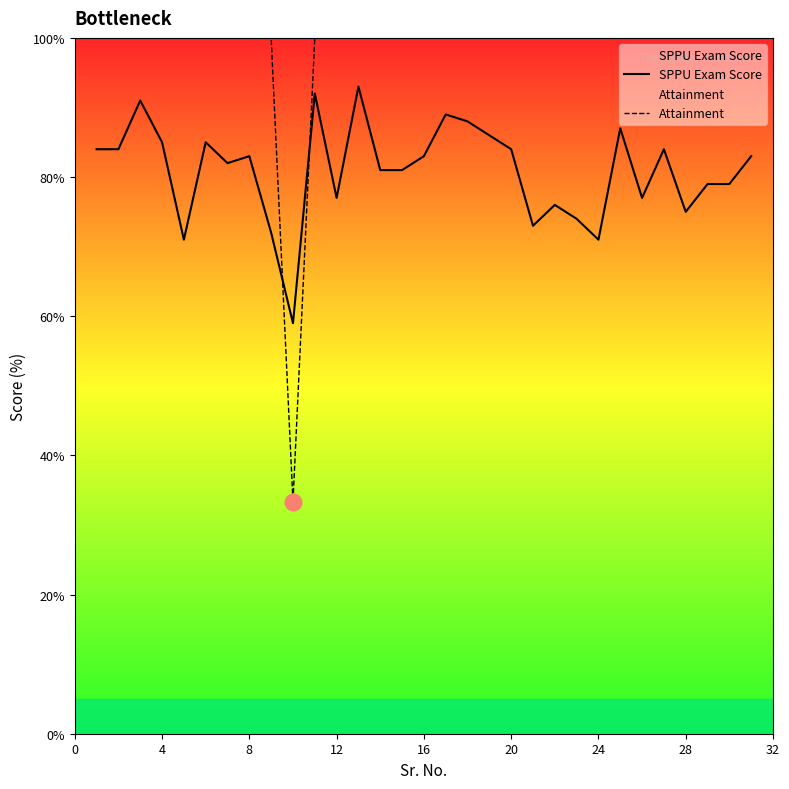

In SPPU Exam Score, how many points are higher than both neighbors (excluding endpoints)?

9